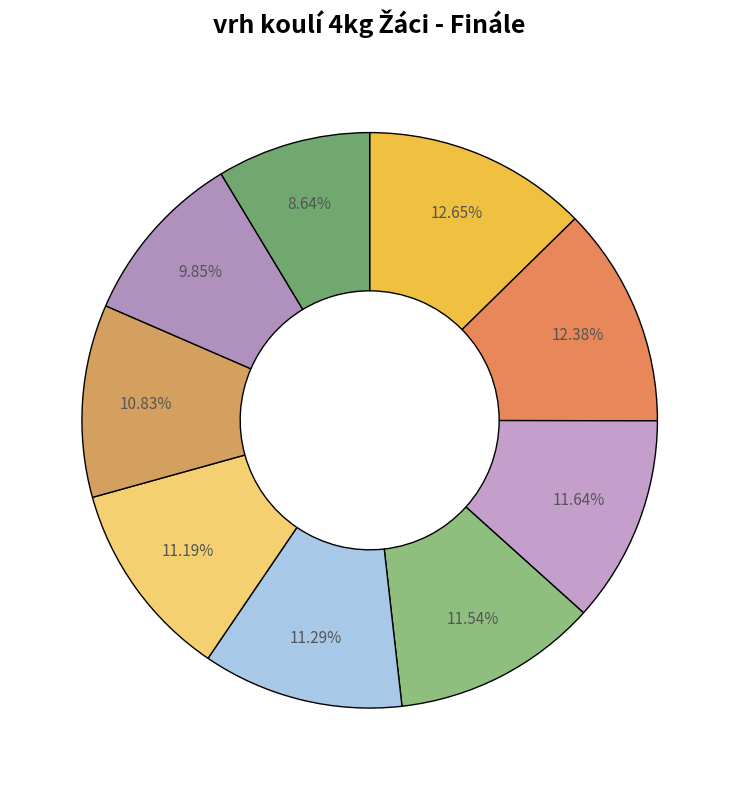

Count the number of slices in the pie.

9